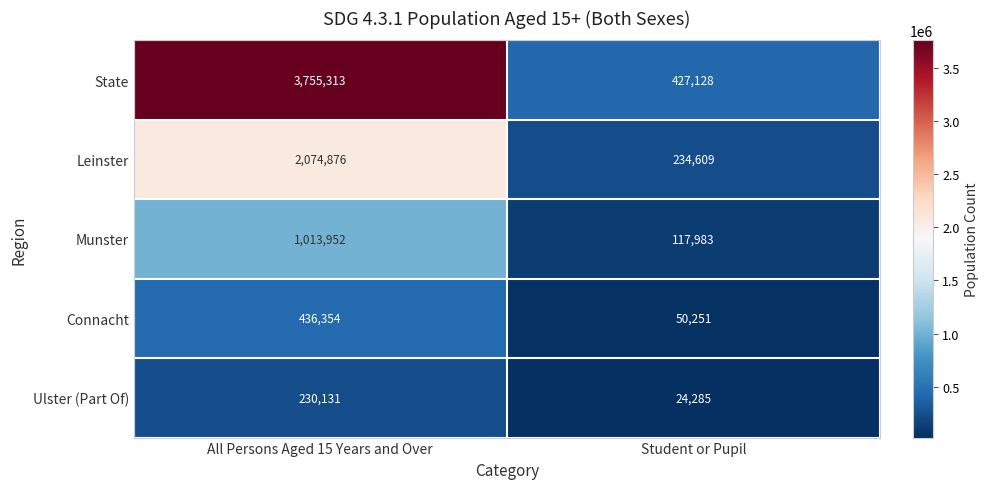

Reading left to right, what are all the values shown in this chart?

State: 3755313	427128
Leinster: 2074876	234609
Munster: 1013952	117983
Connacht: 436354	50251
Ulster (Part Of): 230131	24285